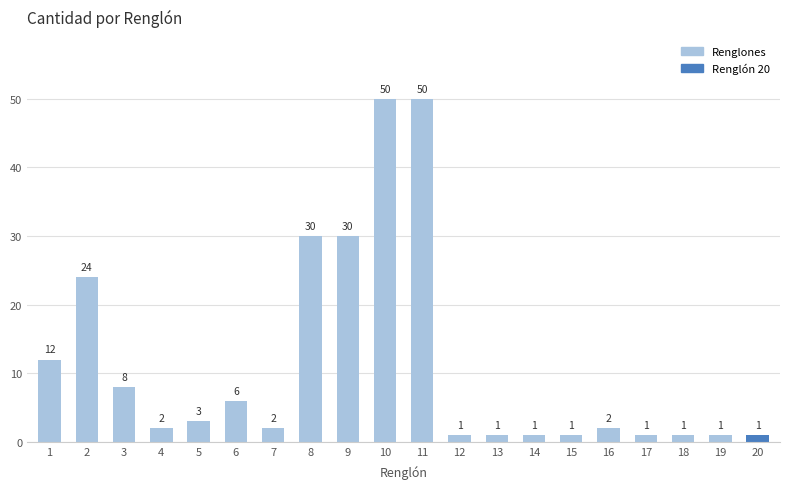

Reading left to right, transcribe all the data shown in this chart.

1=12	2=24	3=8	4=2	5=3	6=6	7=2	8=30	9=30	10=50	11=50	12=1	13=1	14=1	15=1	16=2	17=1	18=1	19=1	20=1